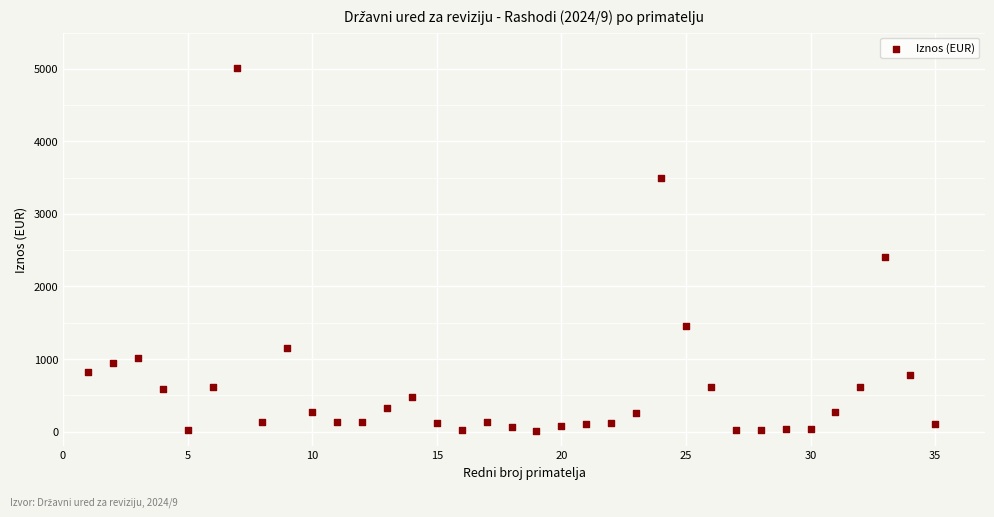

What is the range of X values (max minus min)?

34.0